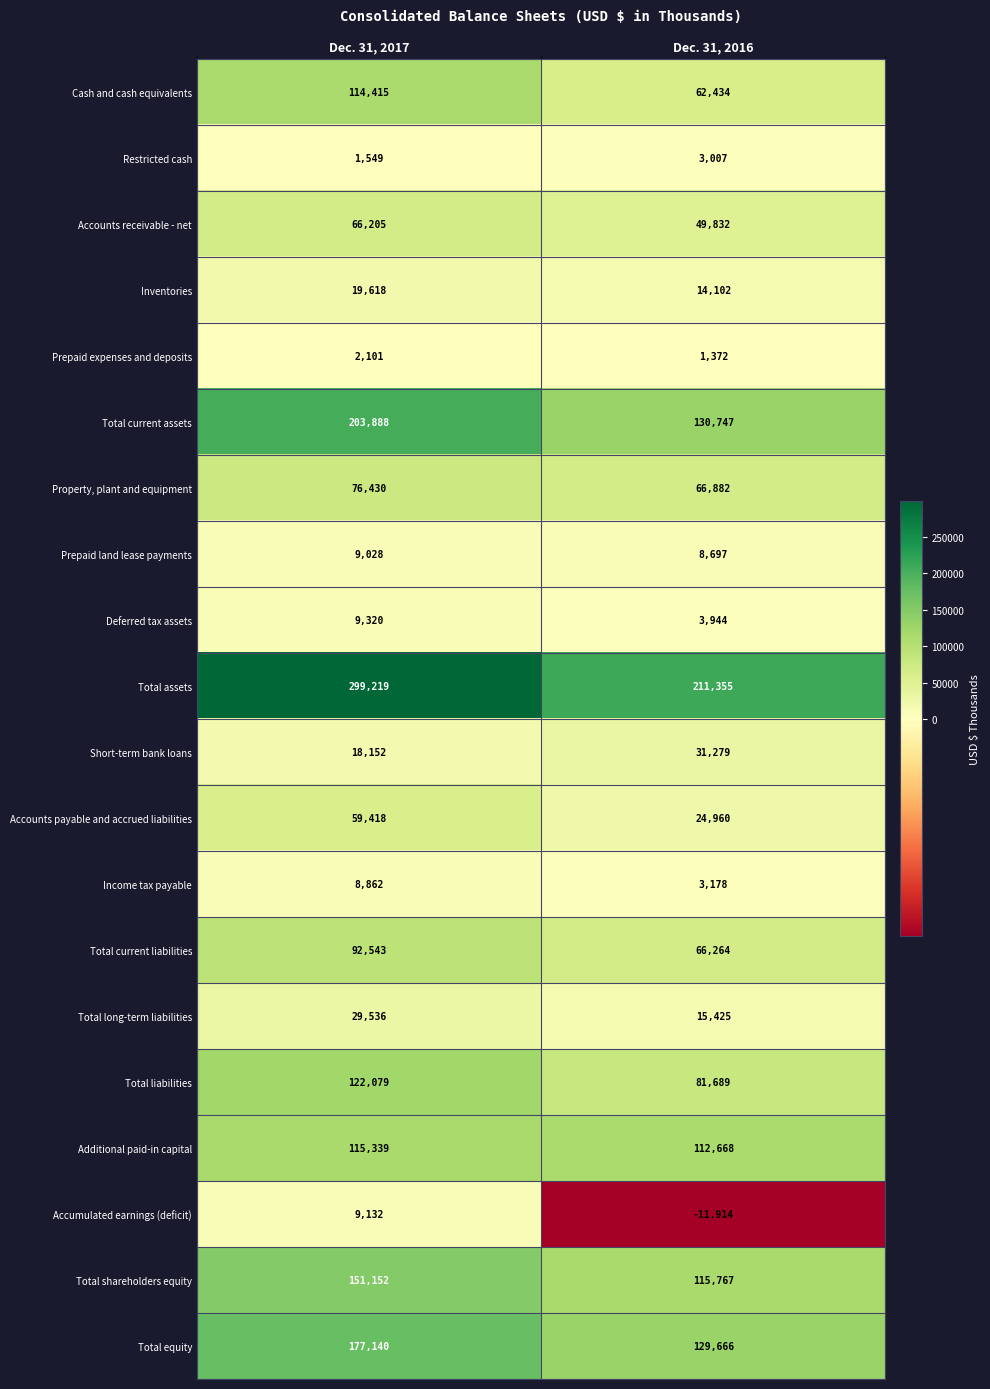

Which series has the largest total across all categories?

Total assets